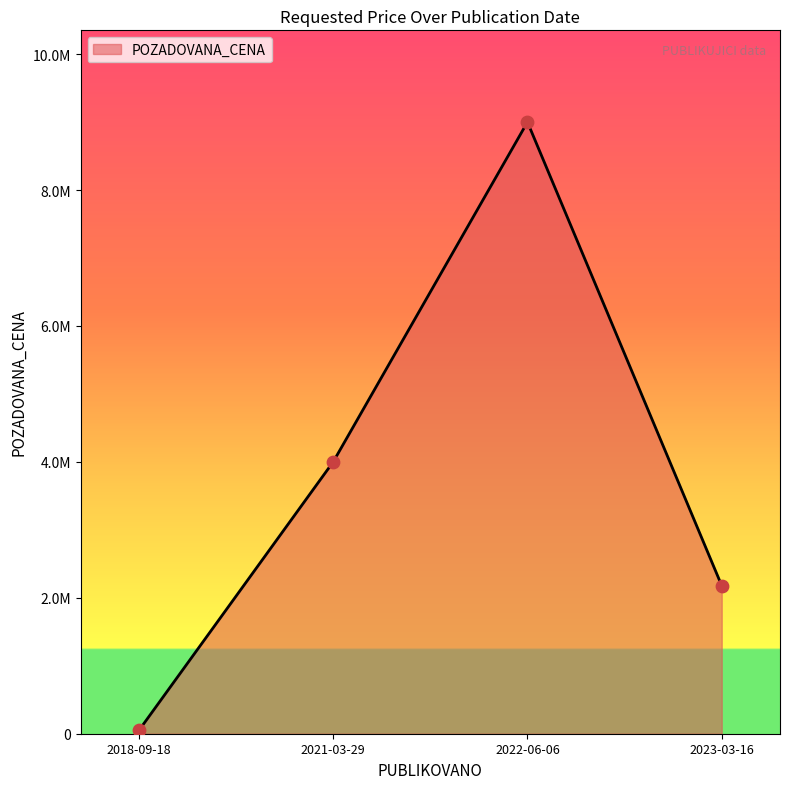

Does the chart have visible grid lines?

No